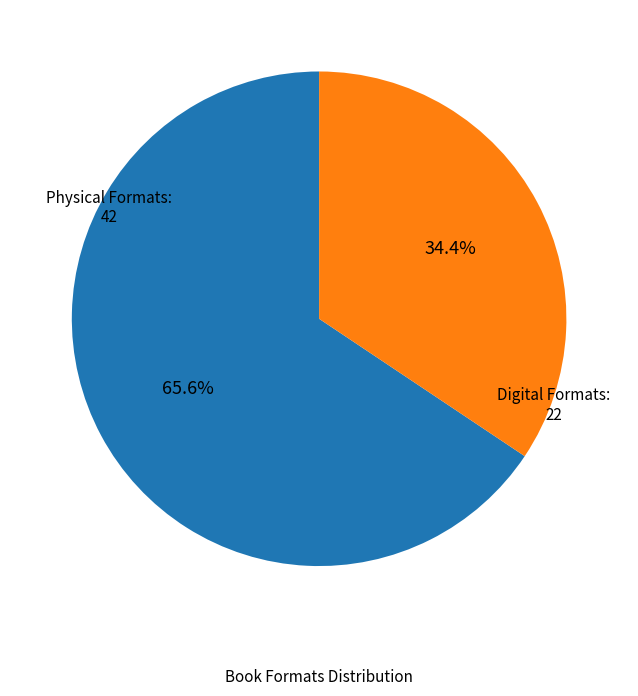

Is there a majority slice in this chart?

Yes